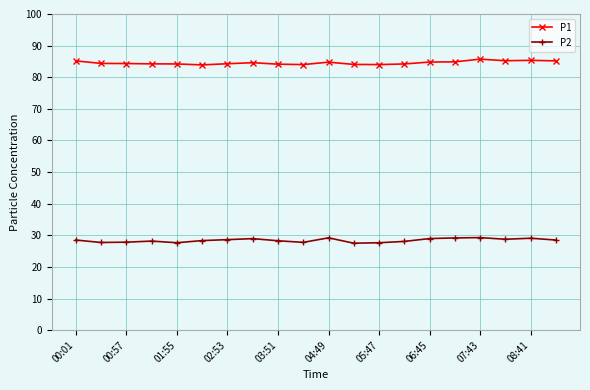

List the series in order of their overall mean, highest first.

P1, P2